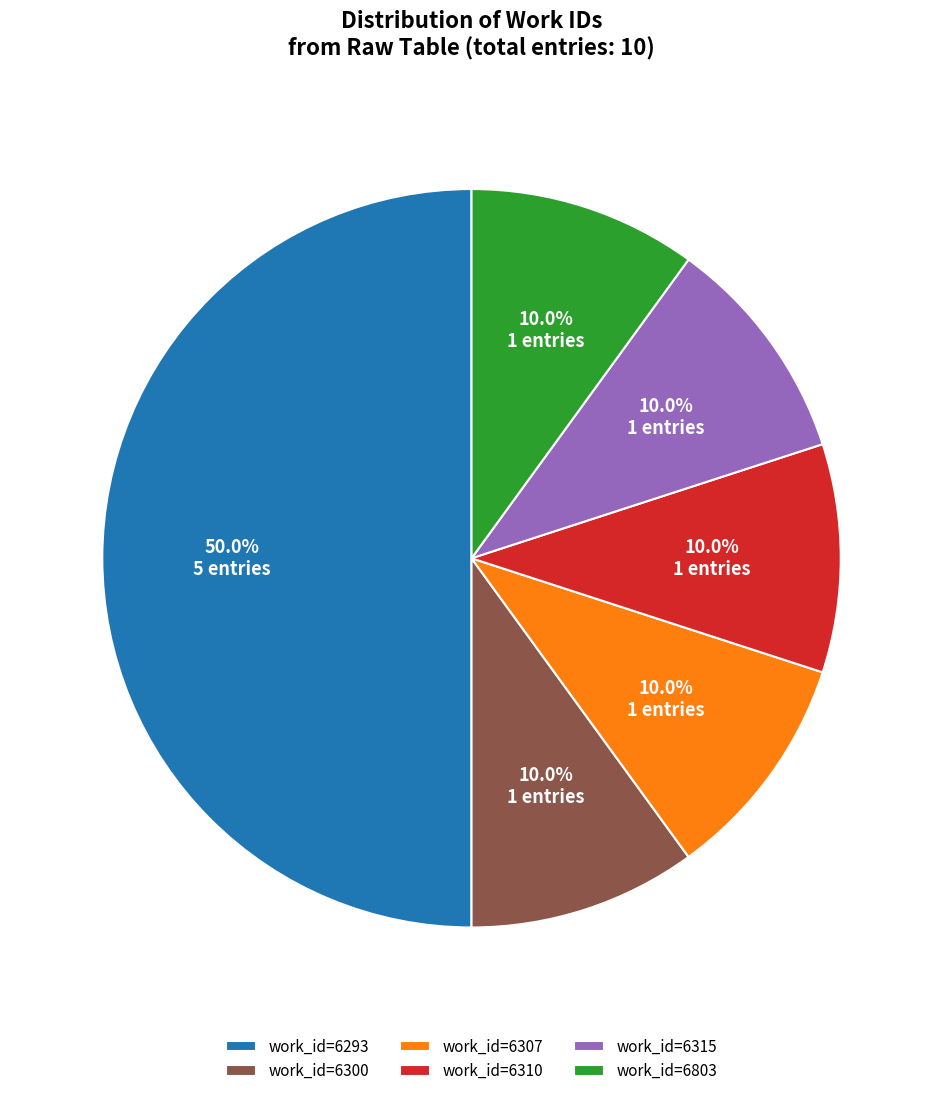

Which slice is the largest?

work_id=6293